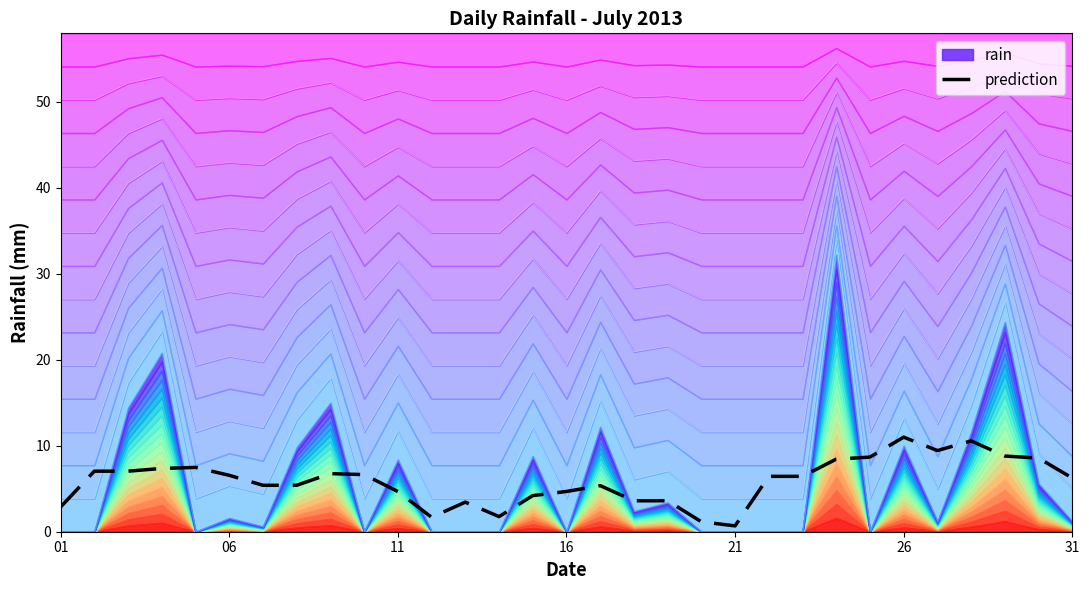

Does the chart have visible grid lines?

No